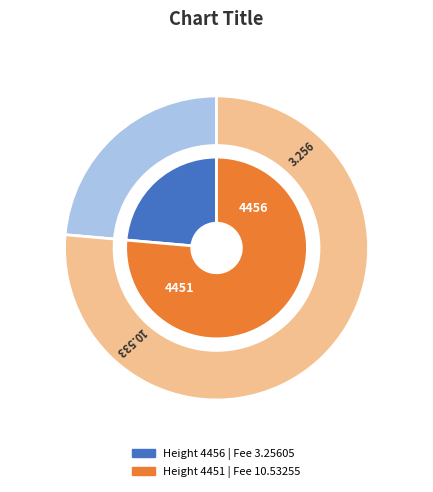

Which slice is the largest?

4451